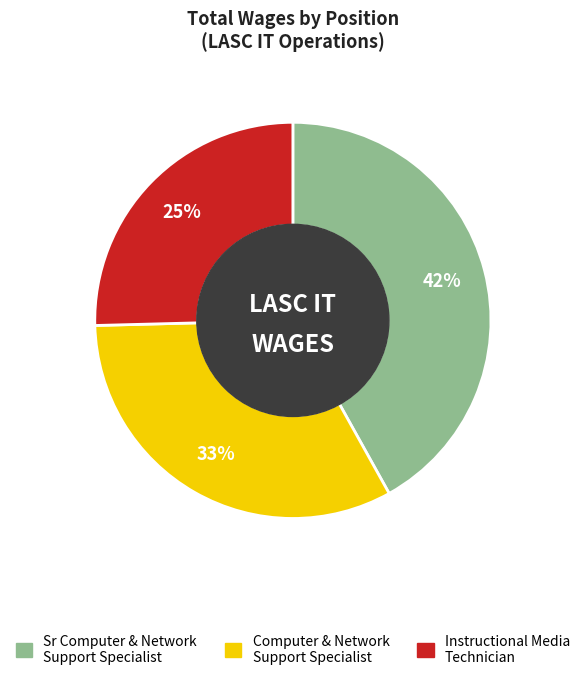

Which slice is the smallest?

Instructional Media Technician